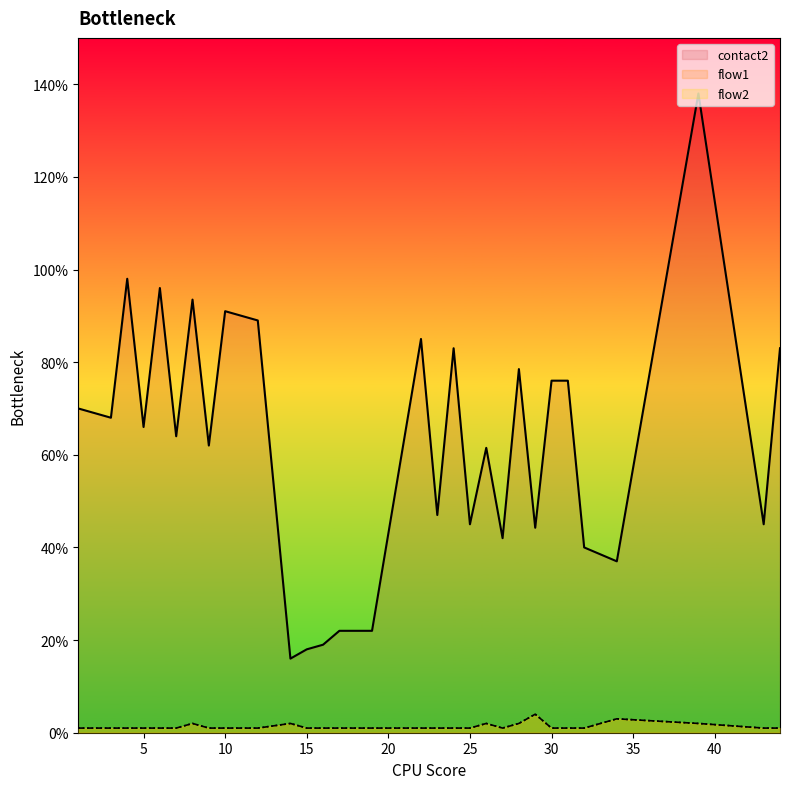

Does the chart have visible grid lines?

No